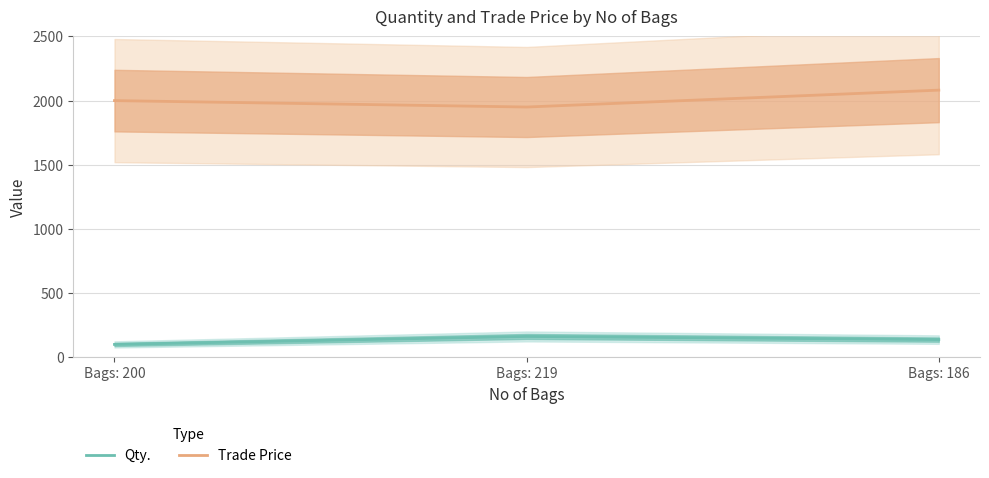

The Trade Price series shows 2081.6 at Bags: 186. True or false?

True